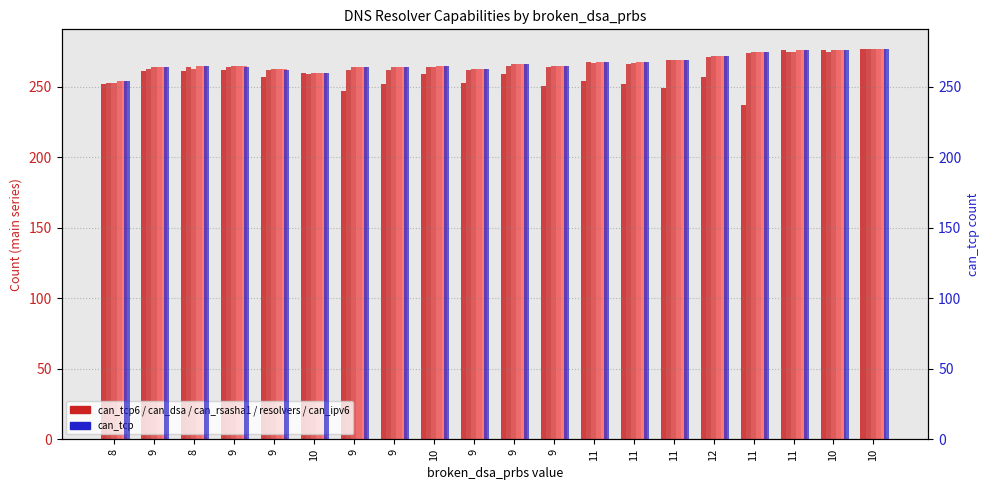

At which category is the sum across all series the highest?

10